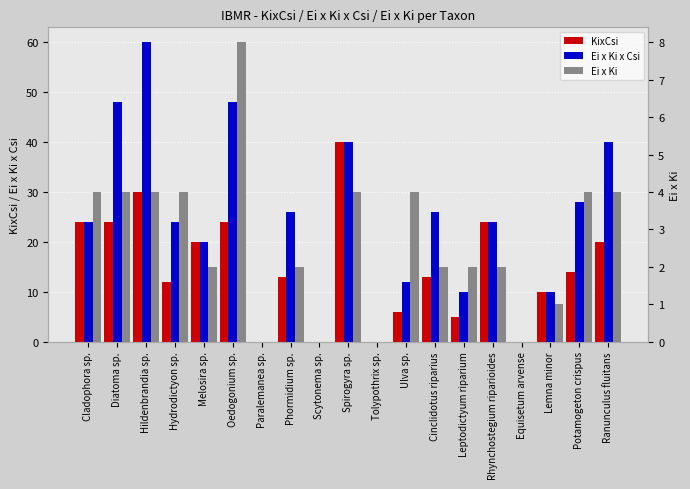

Are the bars grouped side by side (vs. stacked)?

Yes